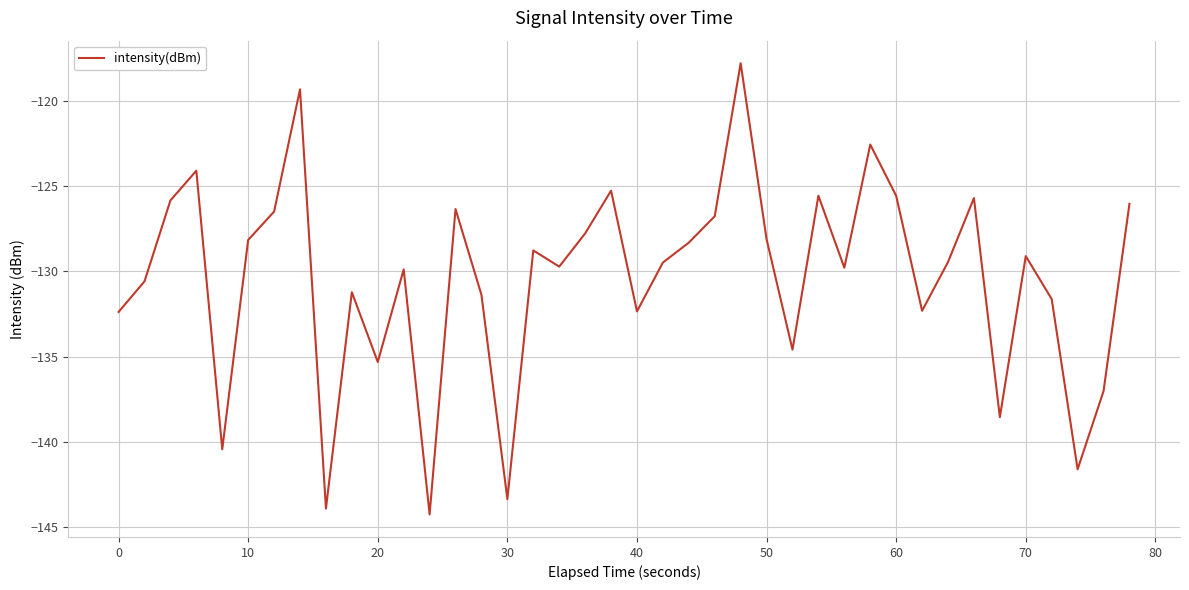

What is the average value?

-130.4